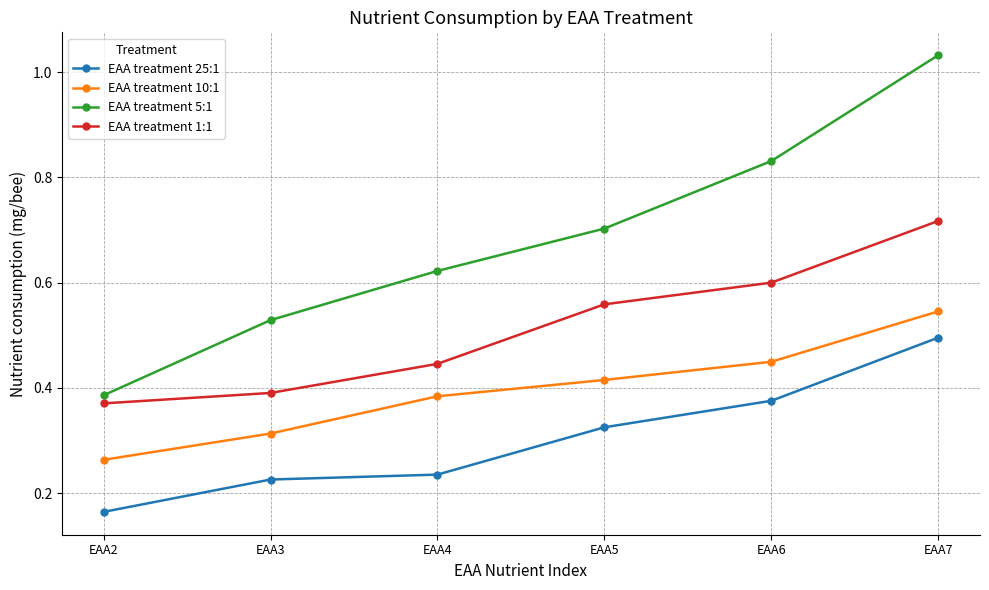

True or false: EAA treatment 5:1 and EAA treatment 25:1 cross at least once.

False